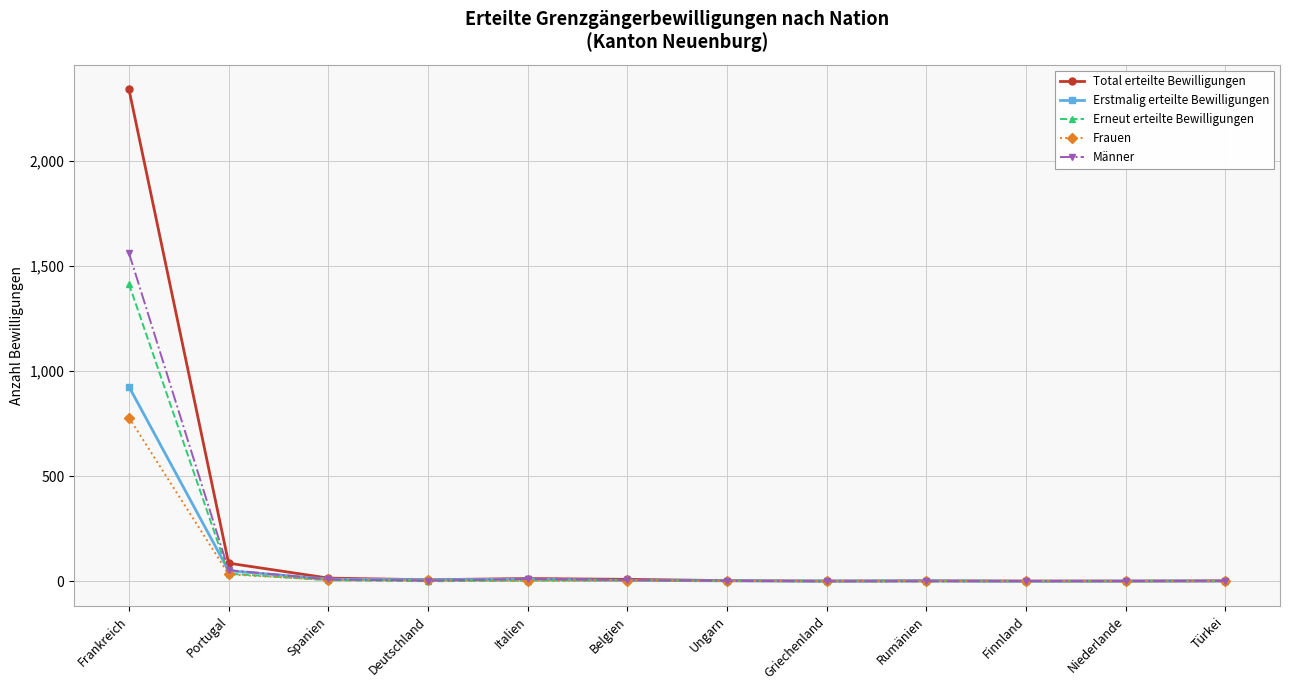

Count the number of data series in this chart.

5